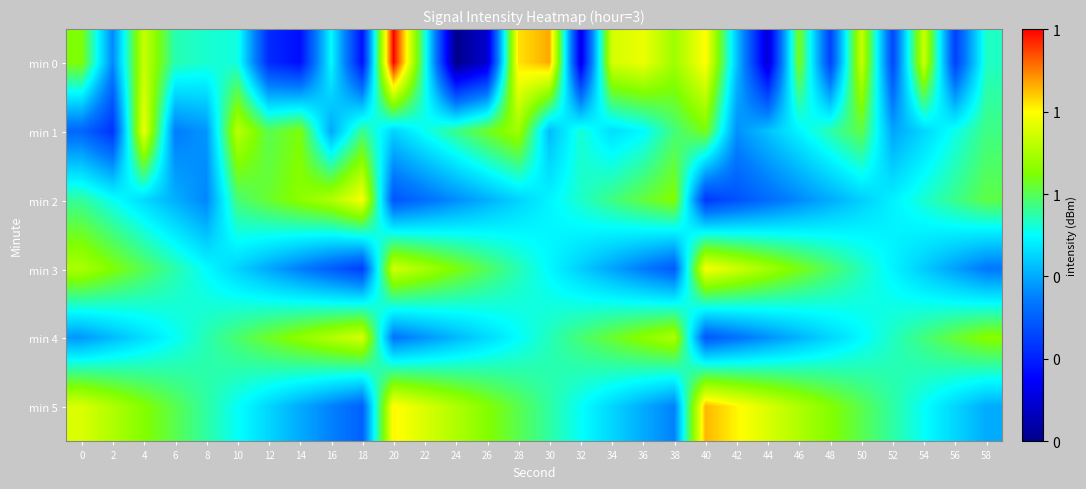

Reading right to left, list all the values displayed in this chart.

min 0: 58=-129.6	56=-135.9	54=-125.1	52=-135.6	50=-125.2	48=-135.8	46=-127.3	44=-139.2	42=-131.9	40=-123.8	38=-126.3	36=-124.3	34=-124.9	32=-138.7	30=-122.4	28=-123.4	26=-139.3	24=-141.3	22=-129.7	20=-119.5	18=-137.5	16=-130.4	14=-137.6	12=-136.6	10=-130.0	8=-129.8	6=-129.4	4=-125.3	2=-133.4	0=-127.1
min 1: 58=-128.8	56=-130.1	54=-131.4	52=-132.7	50=-128.0	48=-129.3	46=-130.6	44=-131.9	42=-133.2	40=-127.3	38=-128.7	36=-130.5	34=-131.2	32=-129.8	30=-132.1	28=-126.3	26=-127.6	24=-128.9	22=-130.2	20=-131.5	18=-128.9	16=-132.6	14=-127.2	12=-128.1	10=-125.6	8=-133.1	6=-133.7	4=-124.3	2=-136.3	0=-134.5
min 2: 58=-128.0	56=-128.9	54=-129.8	52=-130.7	50=-131.6	48=-132.5	46=-133.4	44=-134.3	42=-135.2	40=-136.1	38=-127.0	36=-127.9	34=-128.8	32=-129.7	30=-130.6	28=-131.5	26=-132.4	24=-133.3	22=-134.2	20=-135.1	18=-124.0	16=-125.9	14=-126.8	12=-127.7	10=-128.6	8=-133.5	6=-132.4	4=-131.3	2=-130.2	0=-129.1
min 3: 58=-133.9	56=-132.8	54=-131.7	52=-130.6	50=-129.5	48=-128.4	46=-127.3	44=-126.2	42=-125.1	40=-124.0	38=-134.9	36=-133.8	34=-132.7	32=-131.6	30=-130.5	28=-129.4	26=-128.3	24=-127.2	22=-126.1	20=-125.0	18=-135.9	16=-134.8	14=-133.7	12=-132.6	10=-131.5	8=-130.4	6=-129.3	4=-128.2	2=-127.1	0=-126.0
min 4: 58=-126.9	56=-127.8	54=-128.7	52=-129.6	50=-130.5	48=-131.4	46=-132.3	44=-133.2	42=-134.1	40=-135.0	38=-125.9	36=-126.8	34=-127.7	32=-128.6	30=-129.5	28=-130.4	26=-131.3	24=-132.2	22=-133.1	20=-134.0	18=-124.9	16=-125.8	14=-126.7	12=-127.6	10=-128.5	8=-129.4	6=-130.3	4=-131.2	2=-132.1	0=-133.0
min 5: 58=-132.5	56=-131.4	54=-130.3	52=-129.2	50=-128.1	48=-127.0	46=-125.9	44=-124.8	42=-123.7	40=-122.6	38=-133.6	36=-132.5	34=-131.4	32=-130.3	30=-129.2	28=-128.1	26=-127.0	24=-125.9	22=-124.8	20=-123.7	18=-134.7	16=-133.6	14=-132.5	12=-131.4	10=-130.3	8=-129.2	6=-128.1	4=-127.0	2=-125.9	0=-124.8